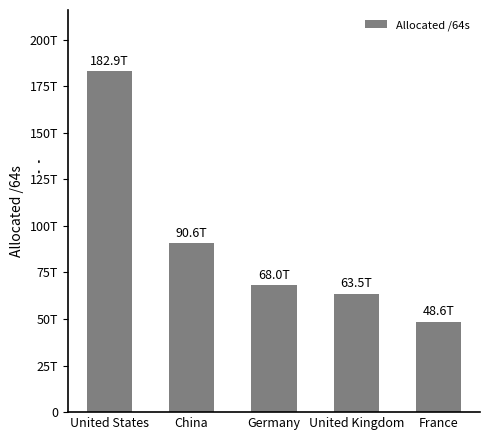

Approximately how many times larger is the value at United Kingdom compared to China?

0.7